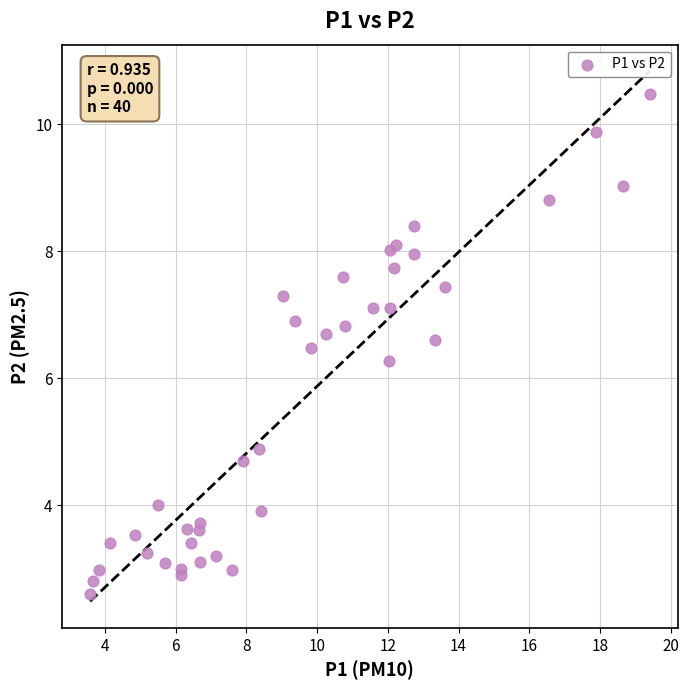

What Y value in the scatter plot is closest to 6?

6.3